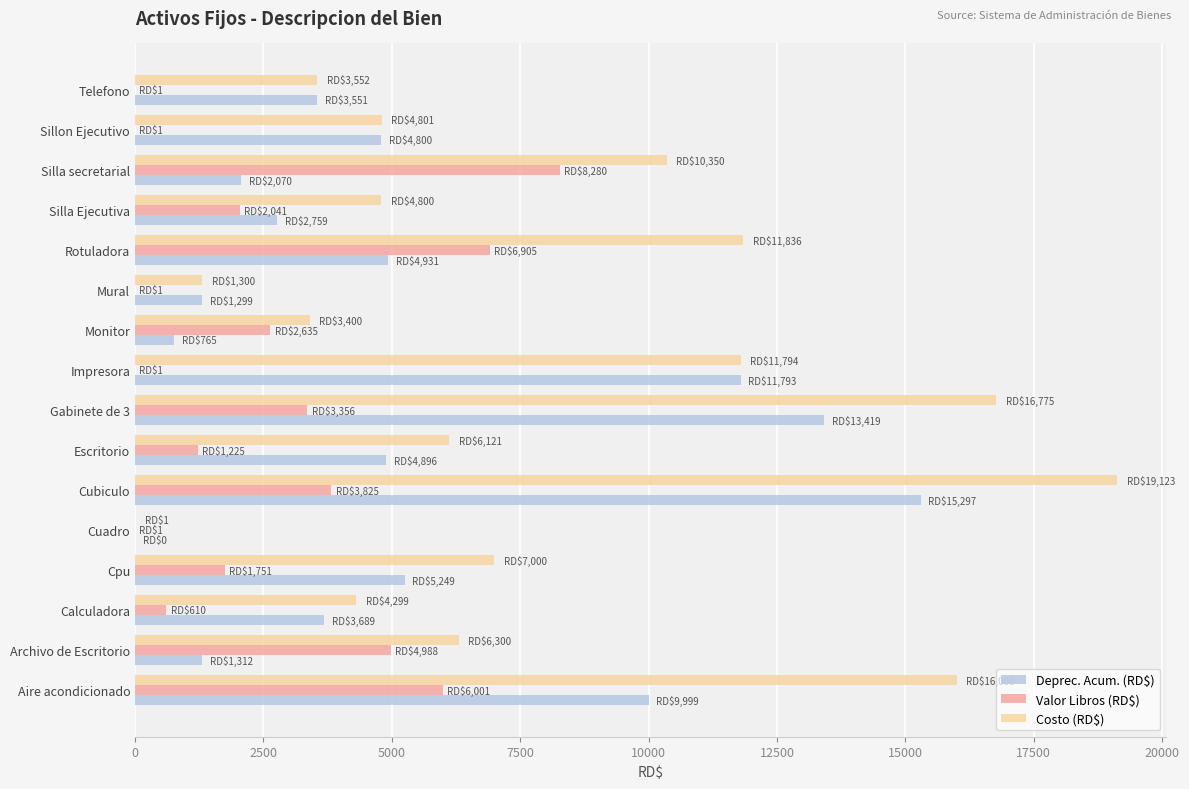

What is the sum of all Valor Libros (RD$) values?

41620.7